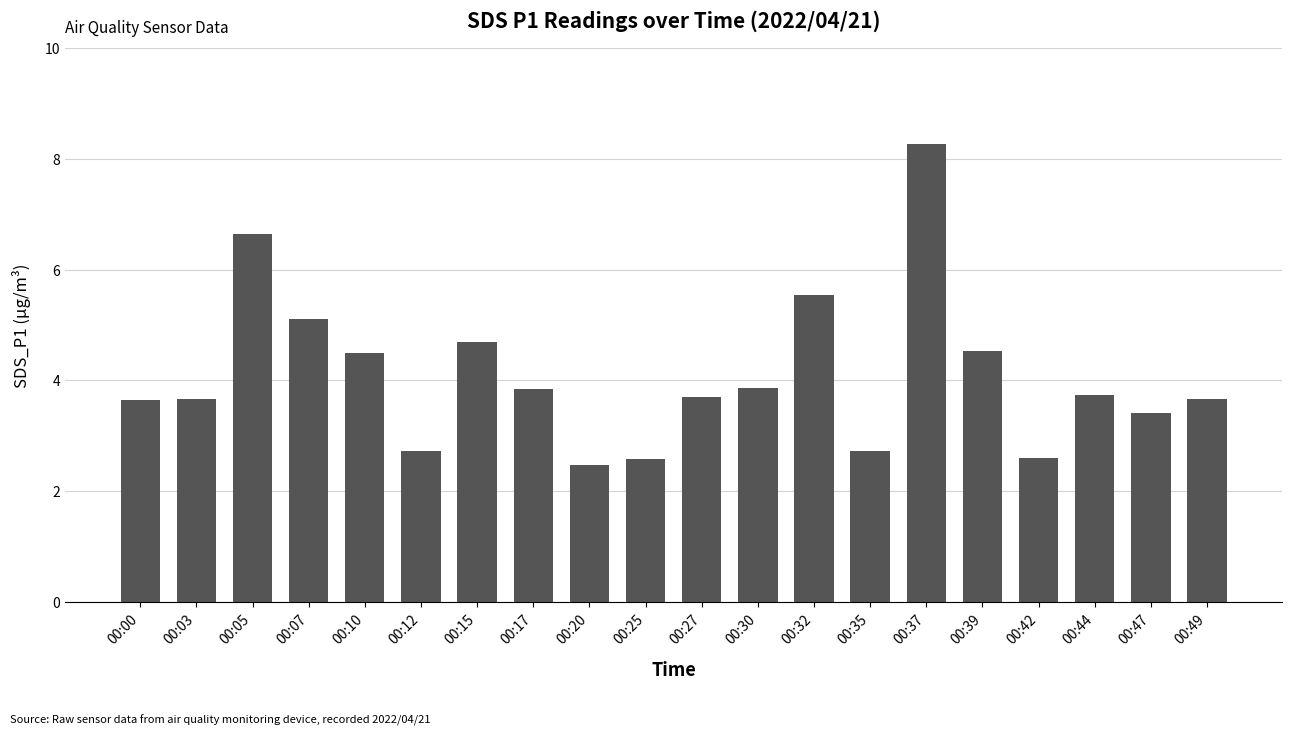

What is the value of the 5th bar from the left?

4.5